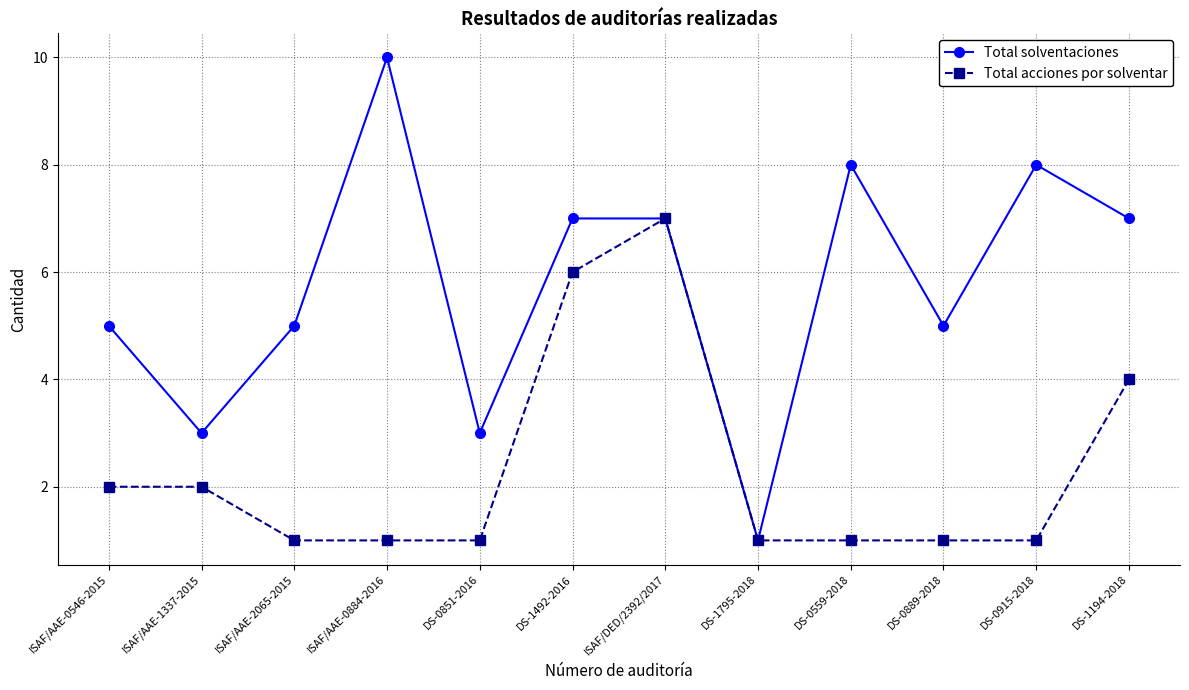

How many Total acciones por solventar values are between 1 and 4?

10